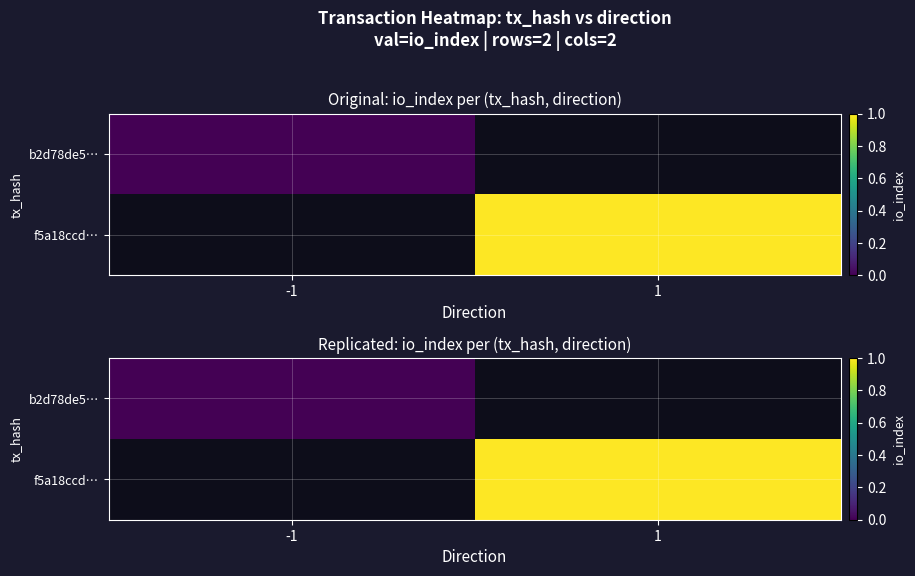

Between 1 and -1, which is larger?

-1